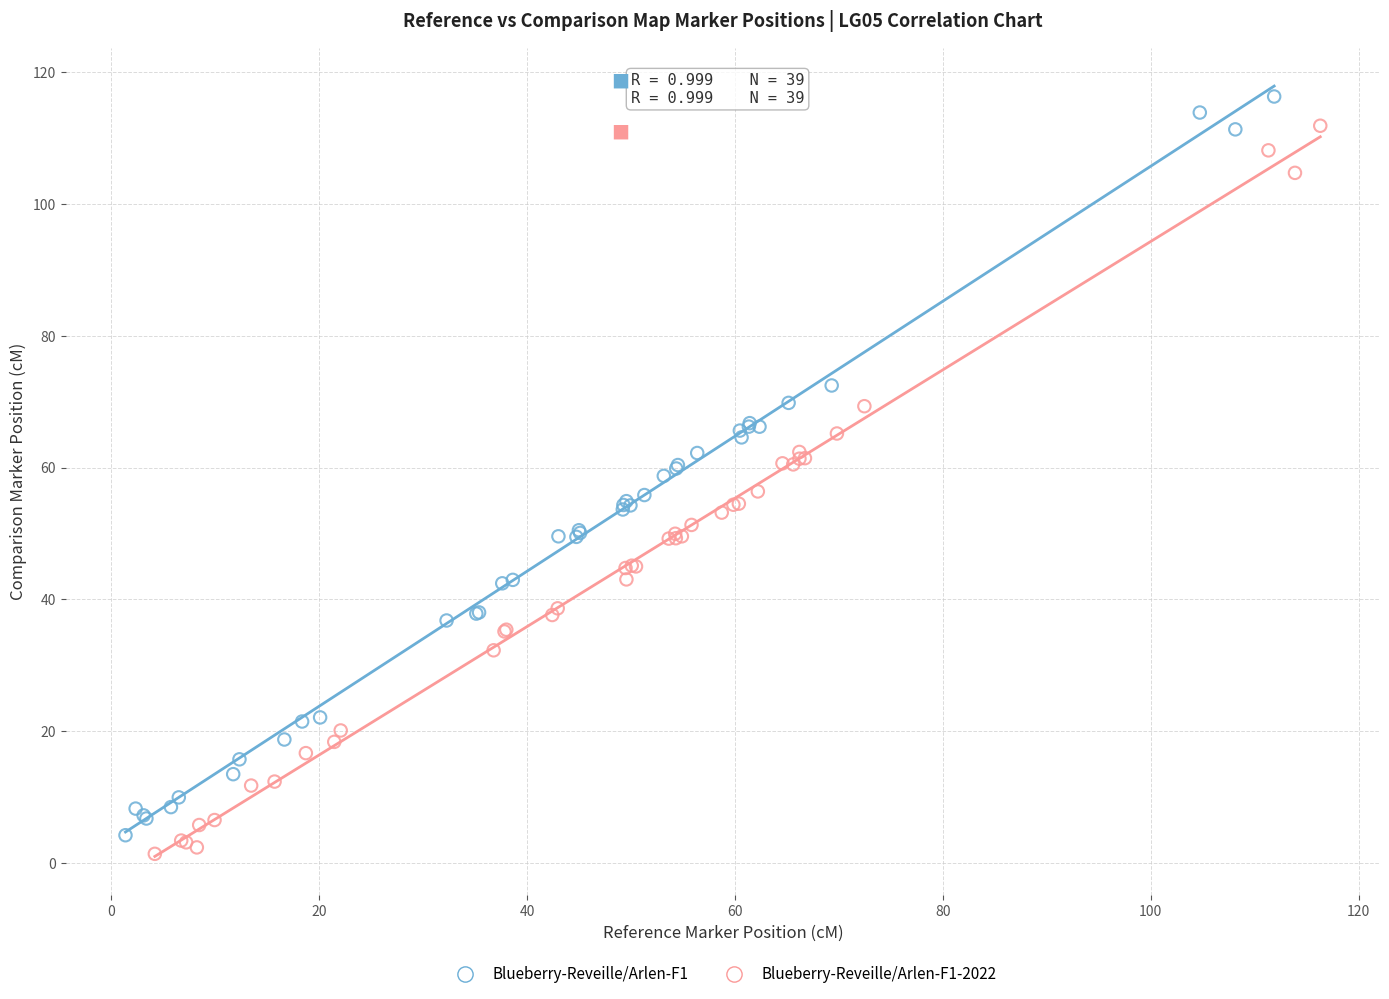

Which series contains the lowest Y value?

Blueberry-Reveille/Arlen-F1-2022